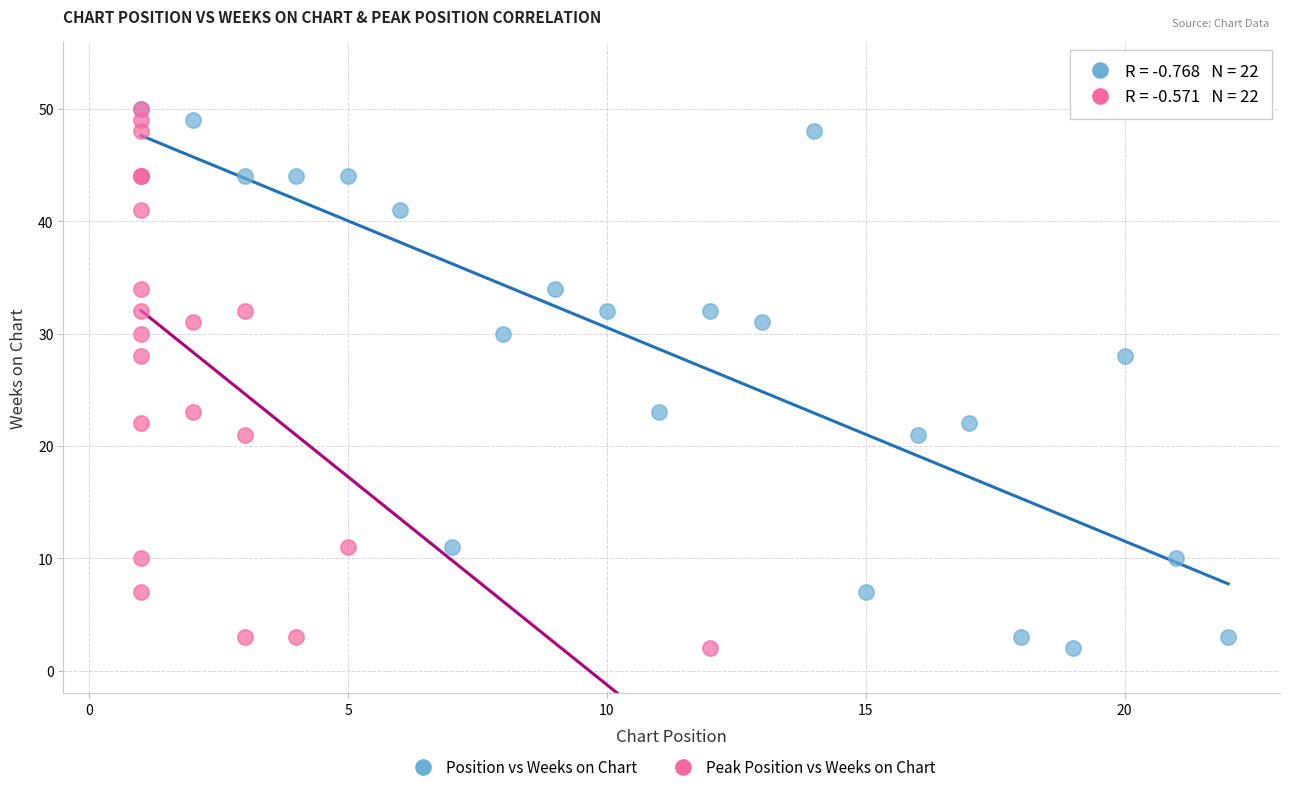

What are all the series names shown in the legend?

Position vs Weeks on Chart, Peak Position vs Weeks on Chart